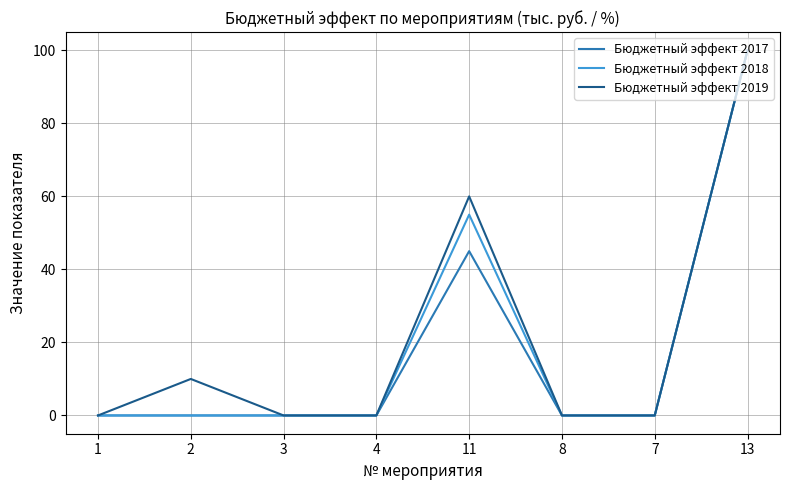

True or false: Бюджетный эффект 2019 has more than 1 interior local peaks.

True